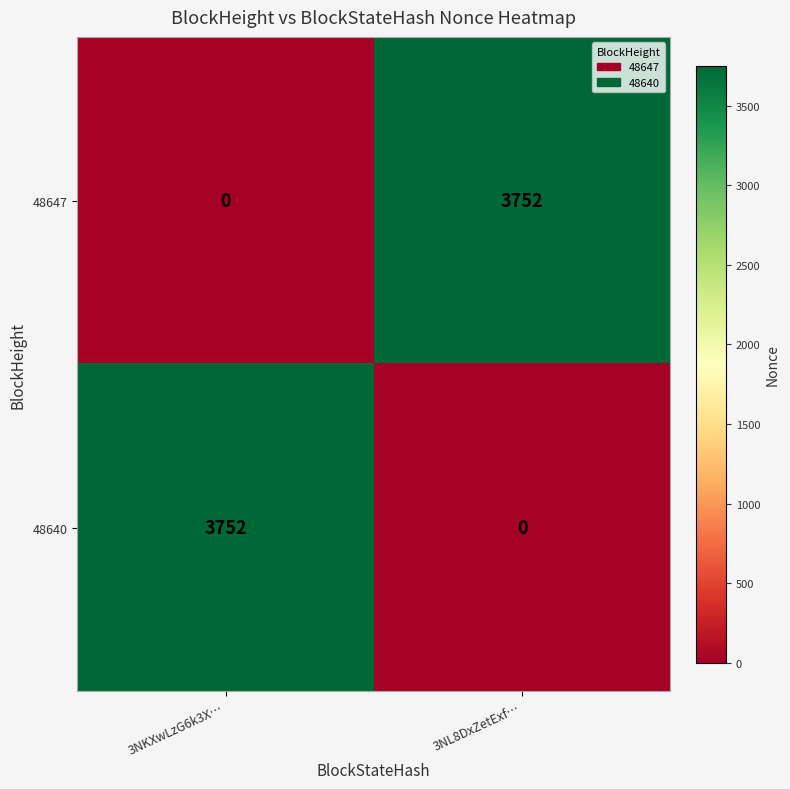

Where is 48647 nearest to the value 1876?

3NKXwLzG6k3X…